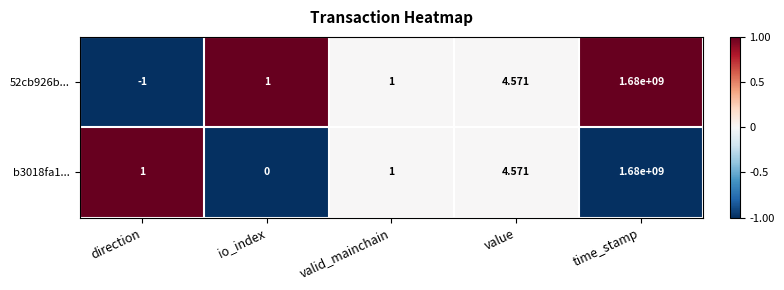

Which category has the lowest value across all series?

direction